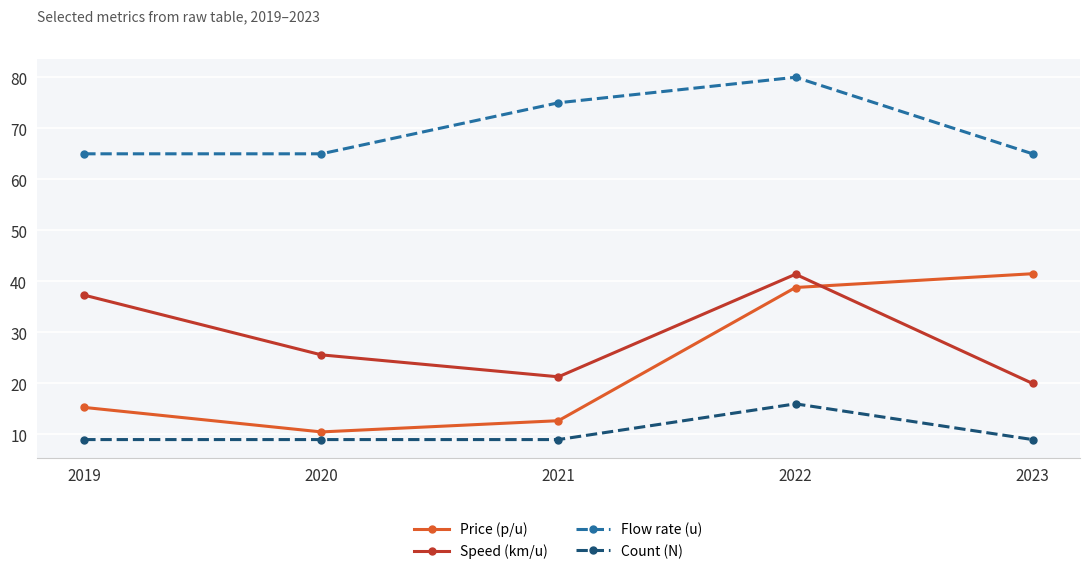

How many categories are shown in the chart?

5